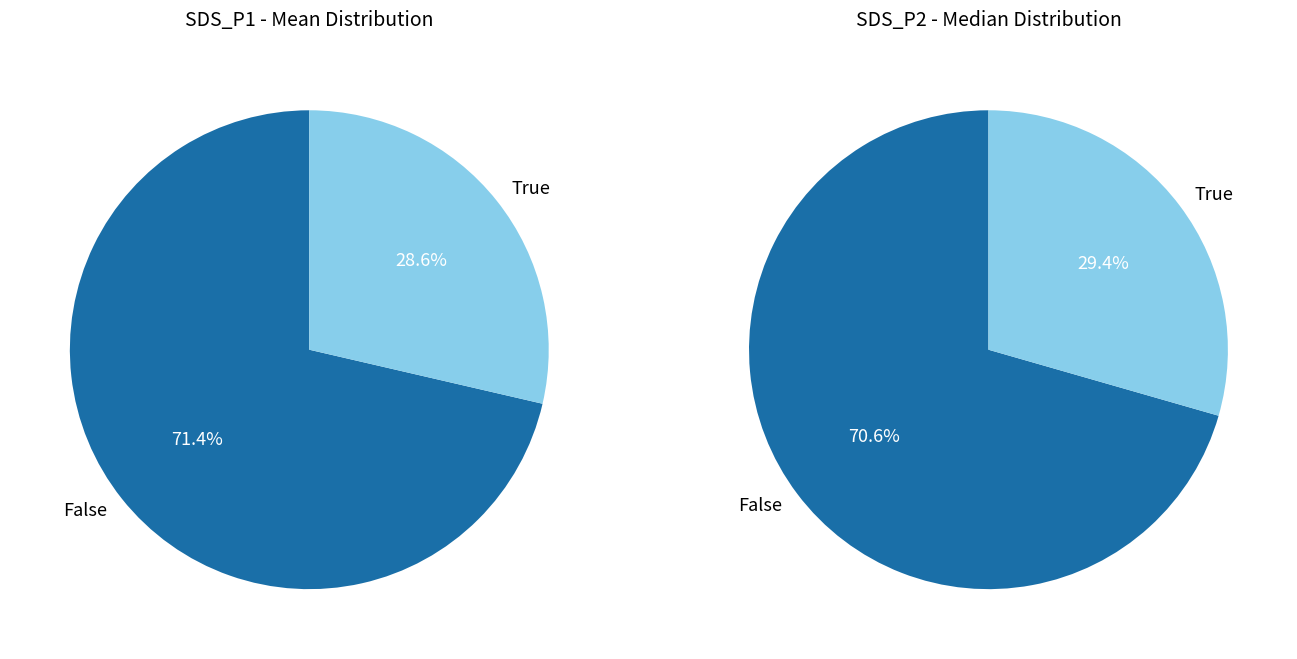

Between 16 and 19, which is larger?

19